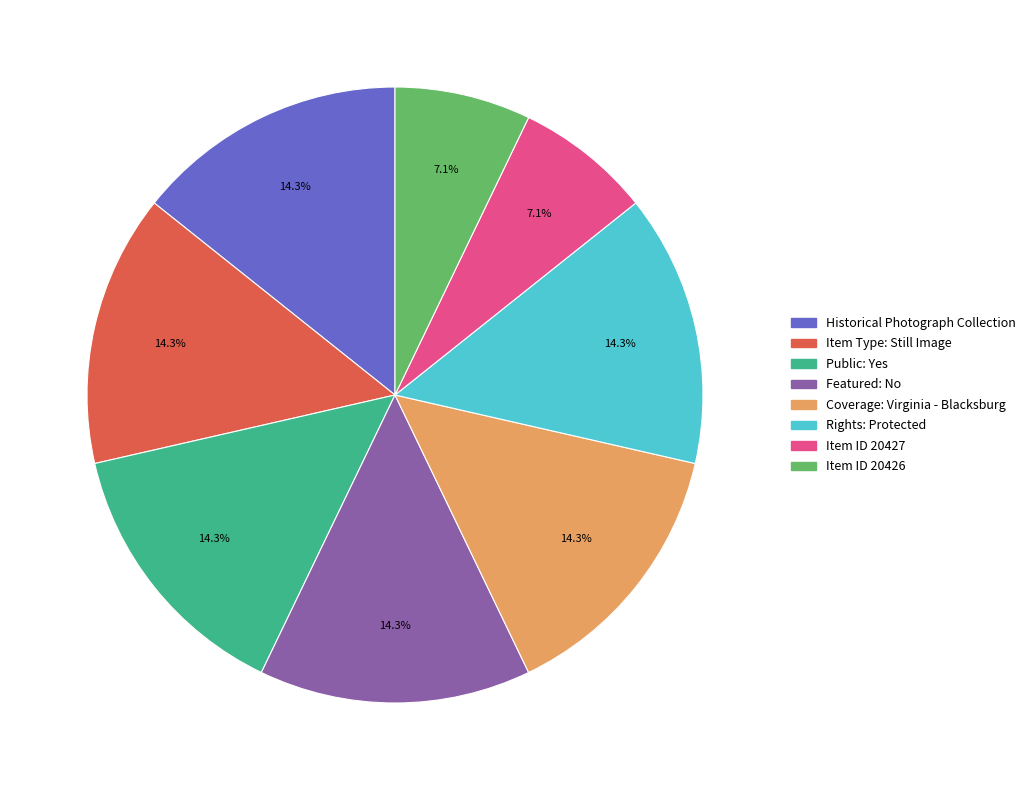

Is there any slice that represents more than half of the pie?

No